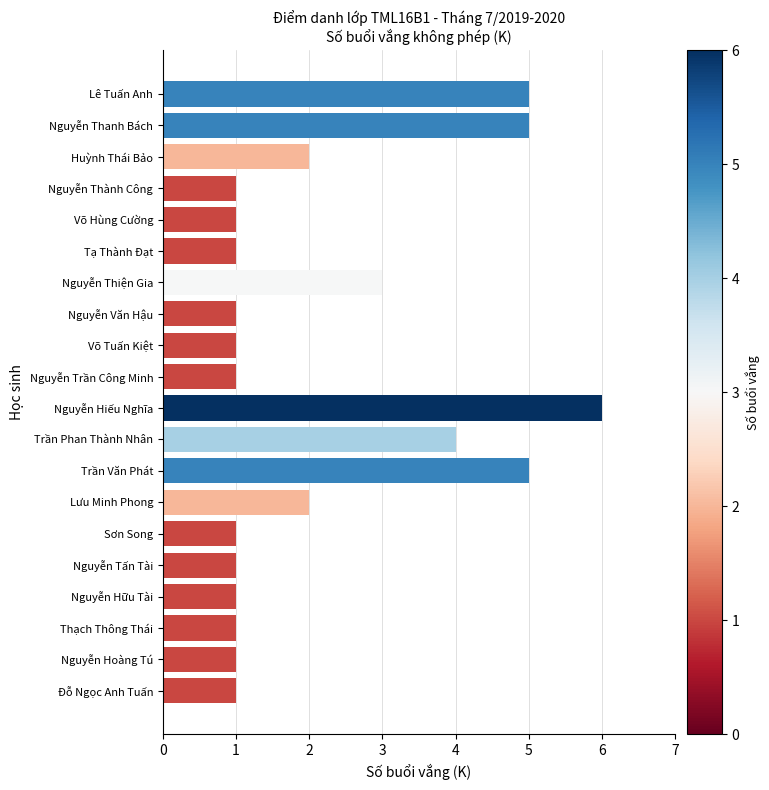

Reading bottom to top, extract all data points from this chart.

Đỗ Ngọc Anh Tuấn=1	Nguyễn Hoàng Tú=1	Thạch Thông Thái=1	Nguyễn Hữu Tài=1	Nguyễn Tấn Tài=1	Sơn Song=1	Lưu Minh Phong=2	Trần Văn Phát=5	Trần Phan Thành Nhân=4	Nguyễn Hiếu Nghĩa=6	Nguyễn Trần Công Minh=1	Võ Tuấn Kiệt=1	Nguyễn Văn Hậu=1	Nguyễn Thiện Gia=3	Tạ Thành Đạt=1	Võ Hùng Cường=1	Nguyễn Thành Công=1	Huỳnh Thái Bảo=2	Nguyễn Thanh Bách=5	Lê Tuấn Anh=5